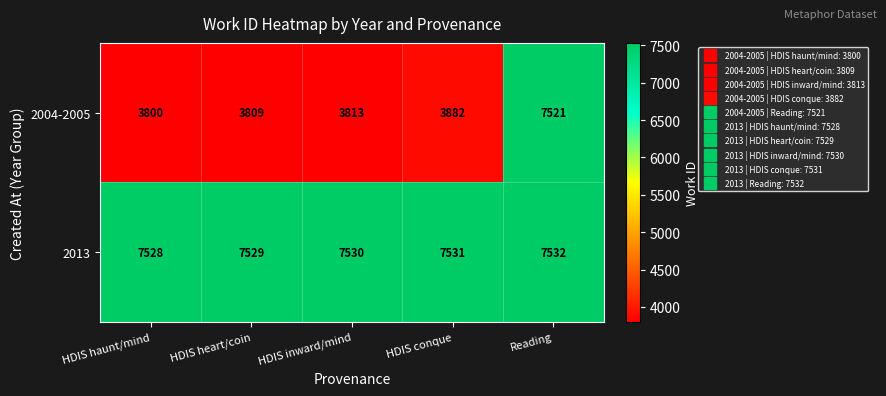

What is the smallest value displayed?

3800